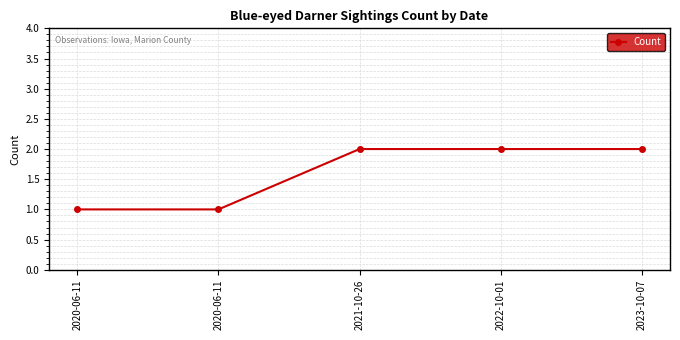

How many values are below 2?

2